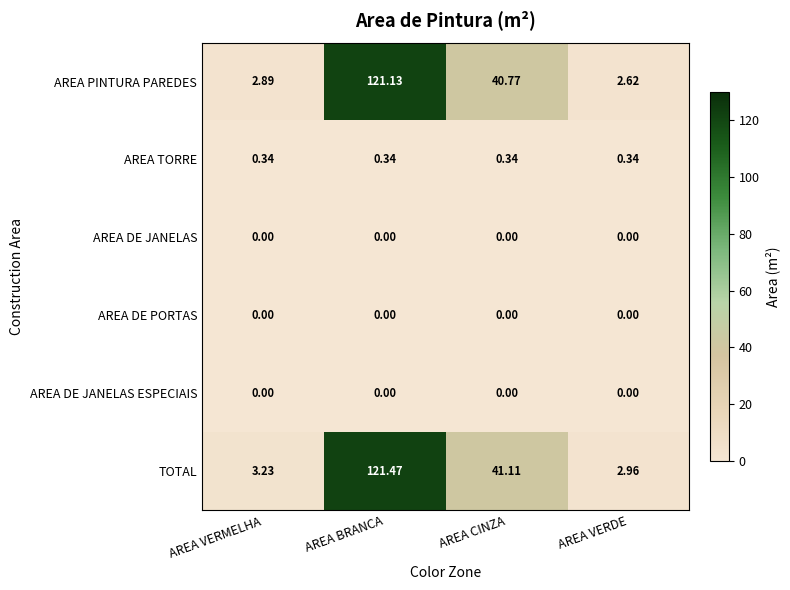

Is the value of AREA TORRE at AREA VERMELHA greater than the value of TOTAL at AREA VERMELHA?

No